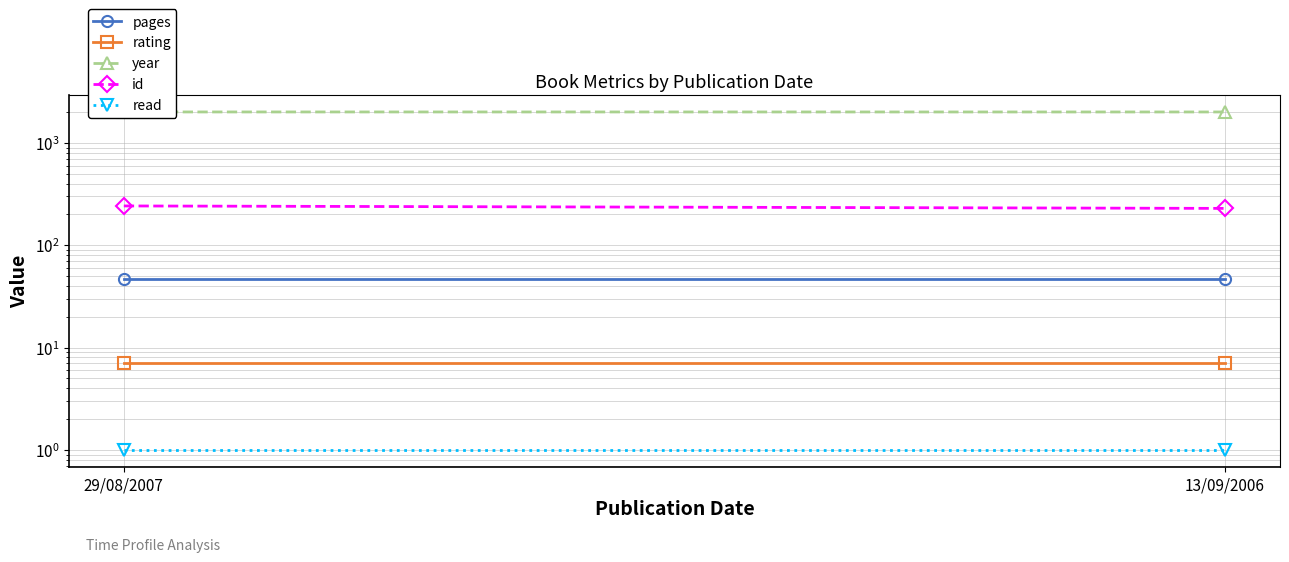

Is the value of rating at 13/09/2006 greater than the value of year at 13/09/2006?

No